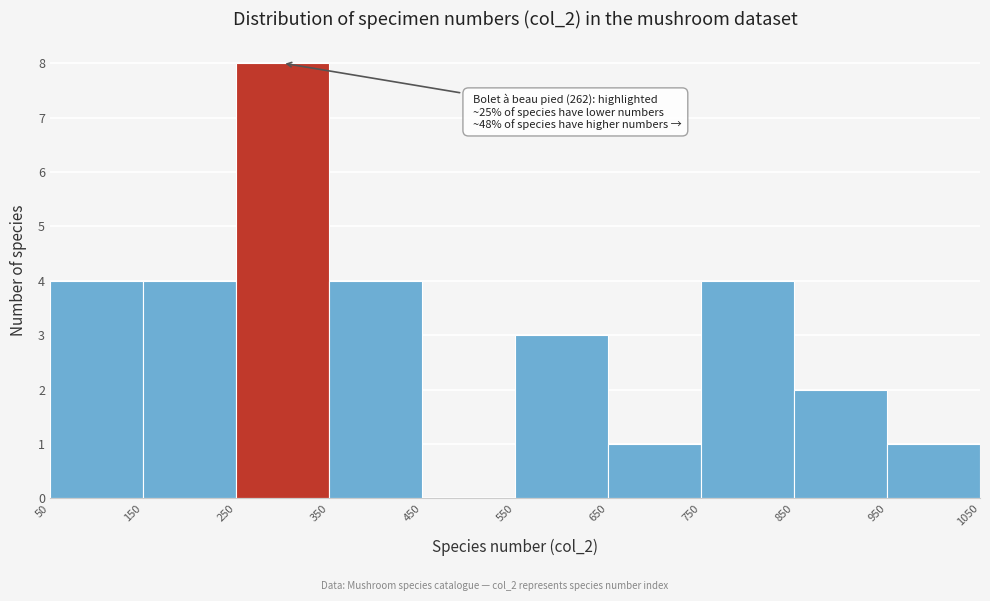

Which range on the x-axis has the tallest bar?

250 to 350